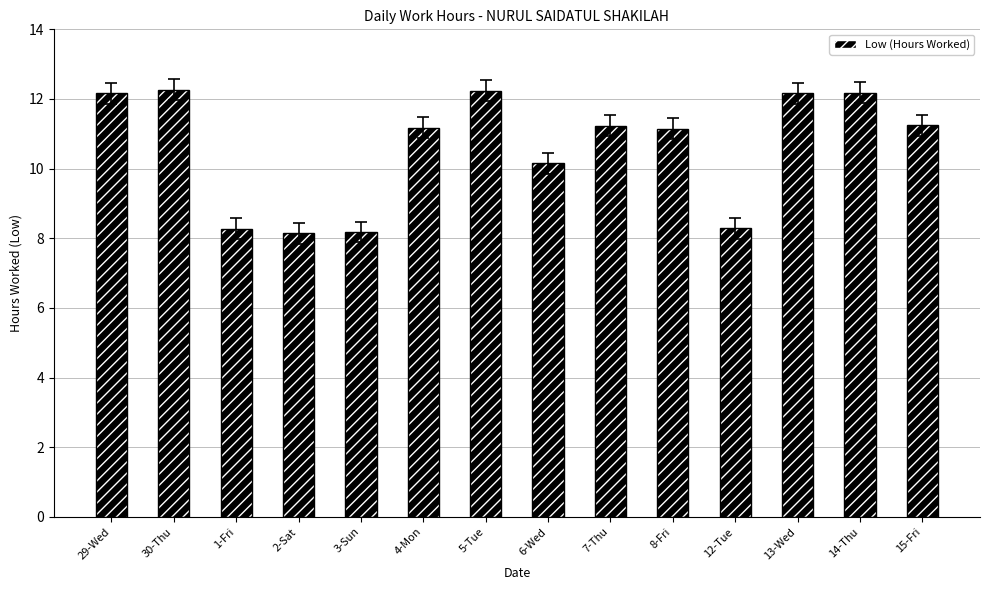

The value at 30-Thu is 19.8. True or false?

False